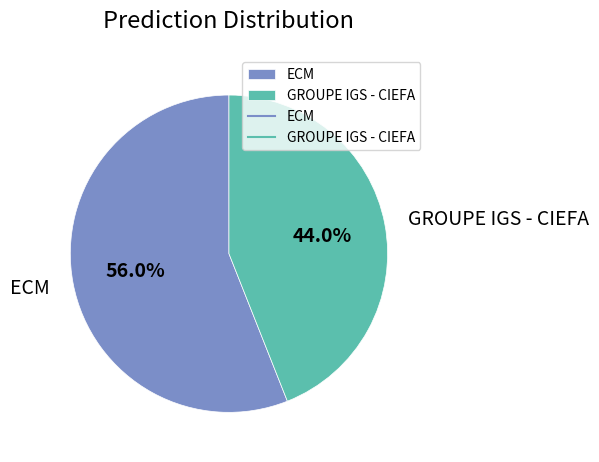

To the nearest percent, what is the difference between the ECM and GROUPE IGS - CIEFA slice percentages?

12%